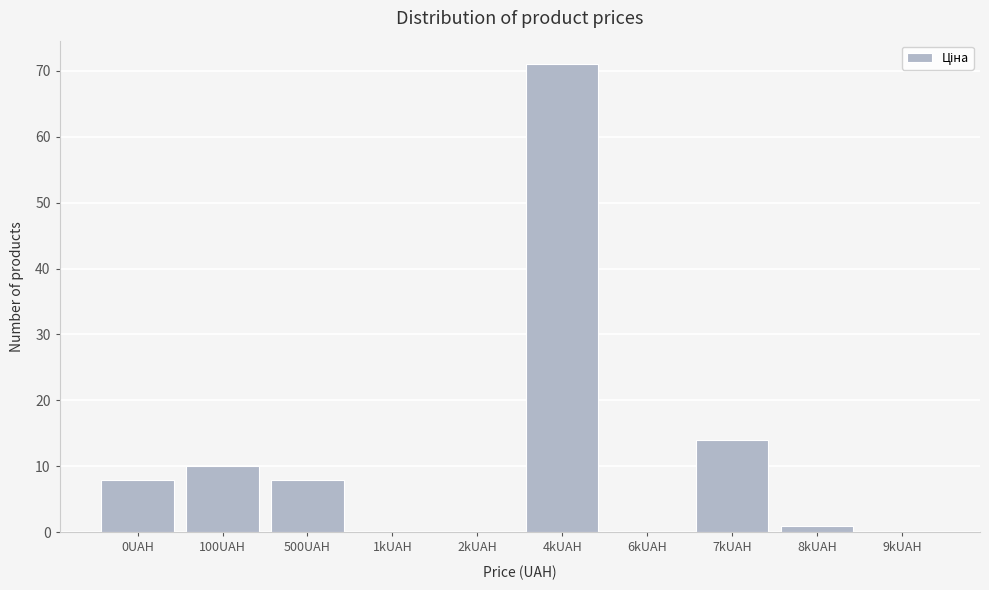

Reading left to right, transcribe all the data shown in this chart.

0UAH=8	100UAH=10	500UAH=8	1kUAH=0	2kUAH=0	4kUAH=71	6kUAH=0	7kUAH=14	8kUAH=1	9kUAH=0